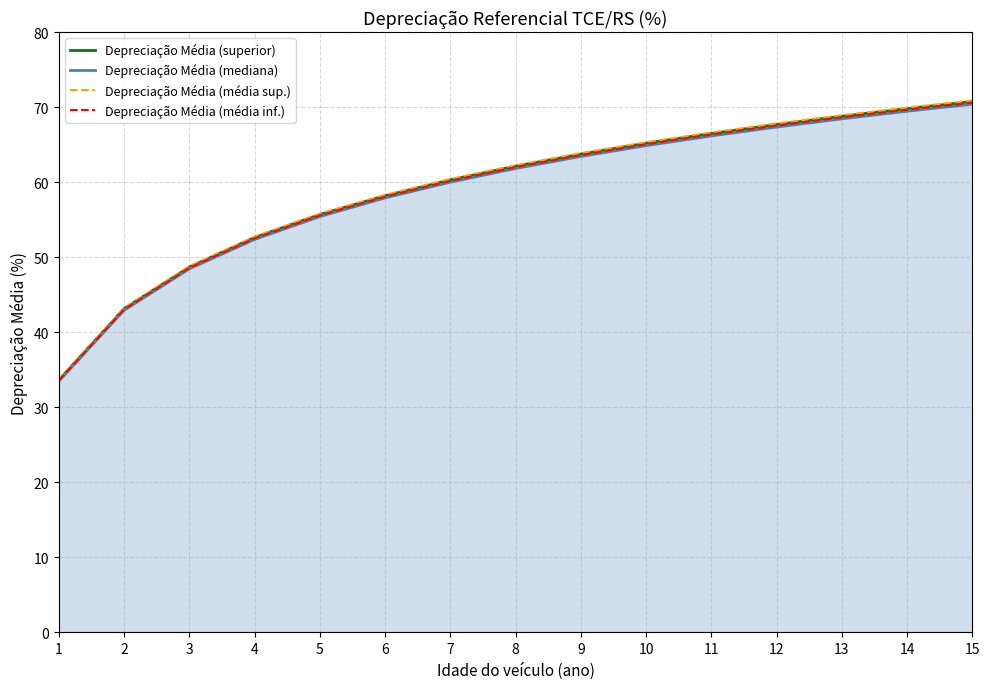

The Depreciação Média (superior) series shows 29.9 at 6. True or false?

False